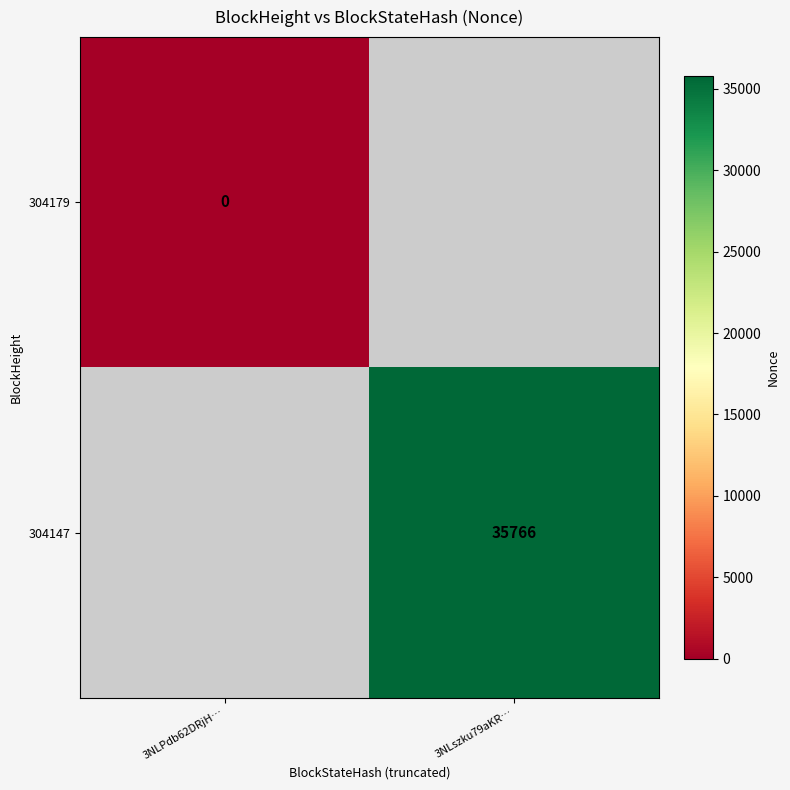

True or false: 304147 has a value of 35766 at 3NLszku79aKR….

True